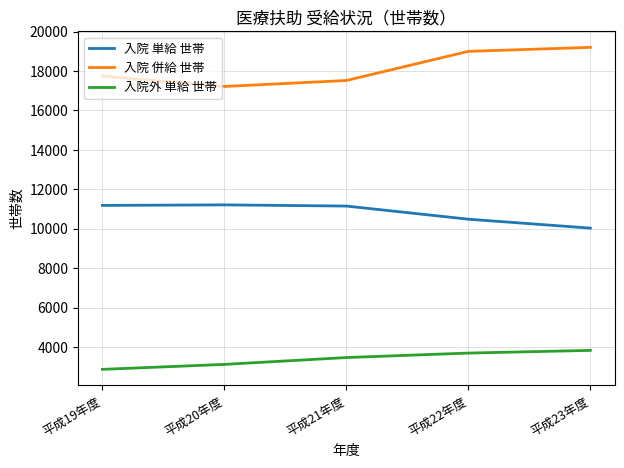

True or false: 入院 単給 世帯 and 入院外 単給 世帯 intersect in this chart.

False